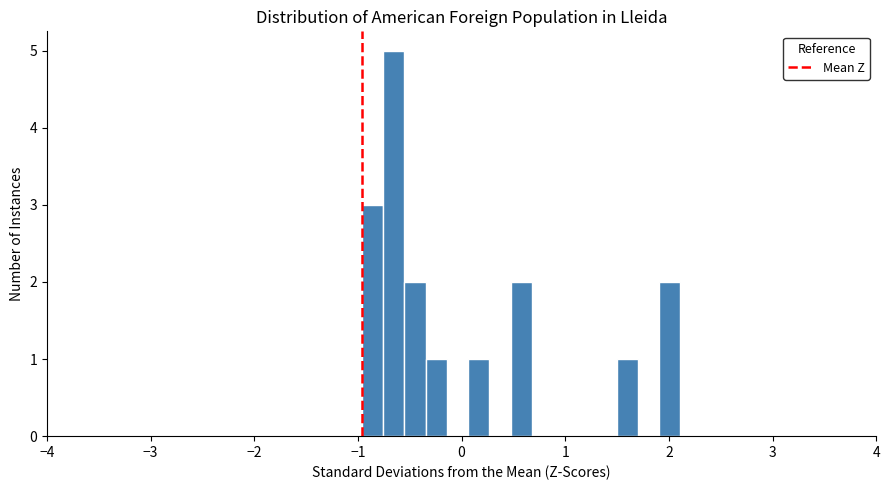

Around what value on the x-axis is the tallest bar? Give the approximate position of its centre, as read against the axis.

-0.7